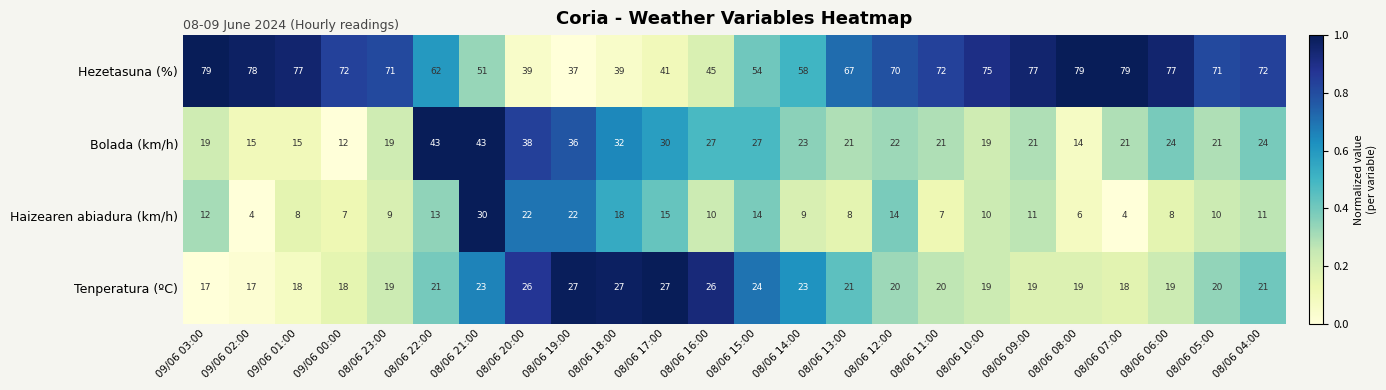

What is the smallest value displayed?

4